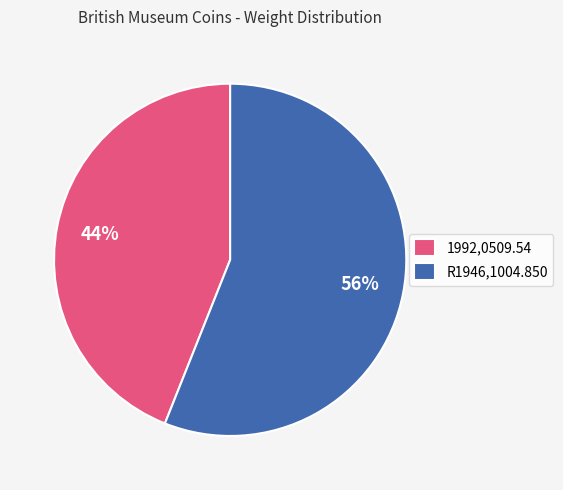

Is there any slice that represents more than half of the pie?

Yes